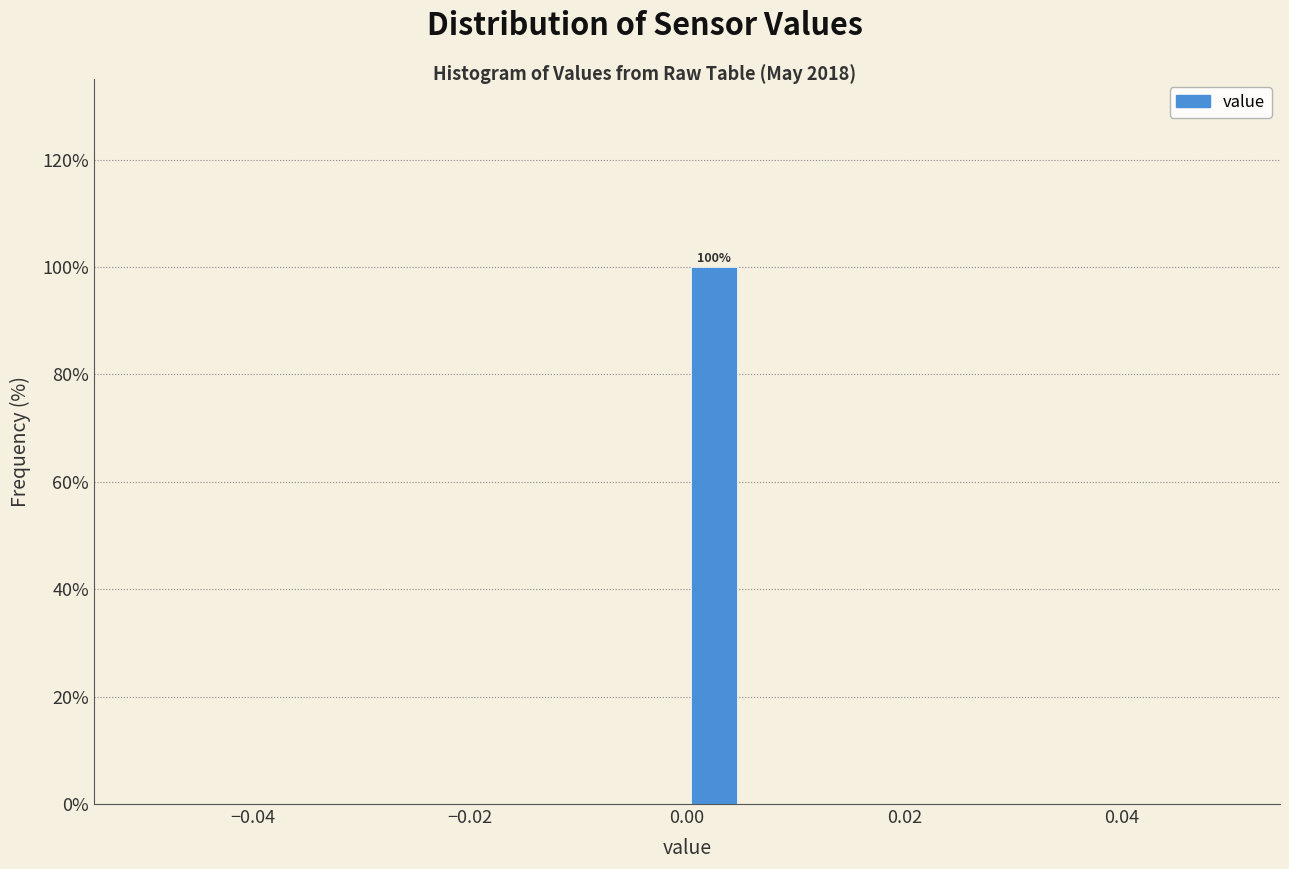

Around what value on the x-axis is the tallest bar? Give the approximate position of its centre, as read against the axis.

0.002